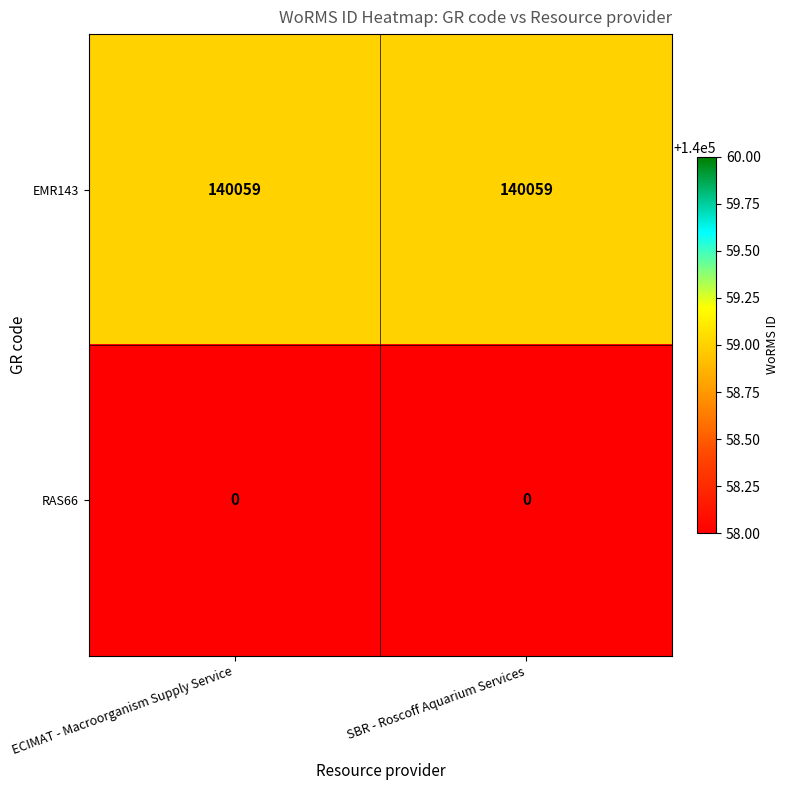

Reading right to left, what are all the values shown in this chart?

EMR143: 140059	140059
RAS66: 0	0